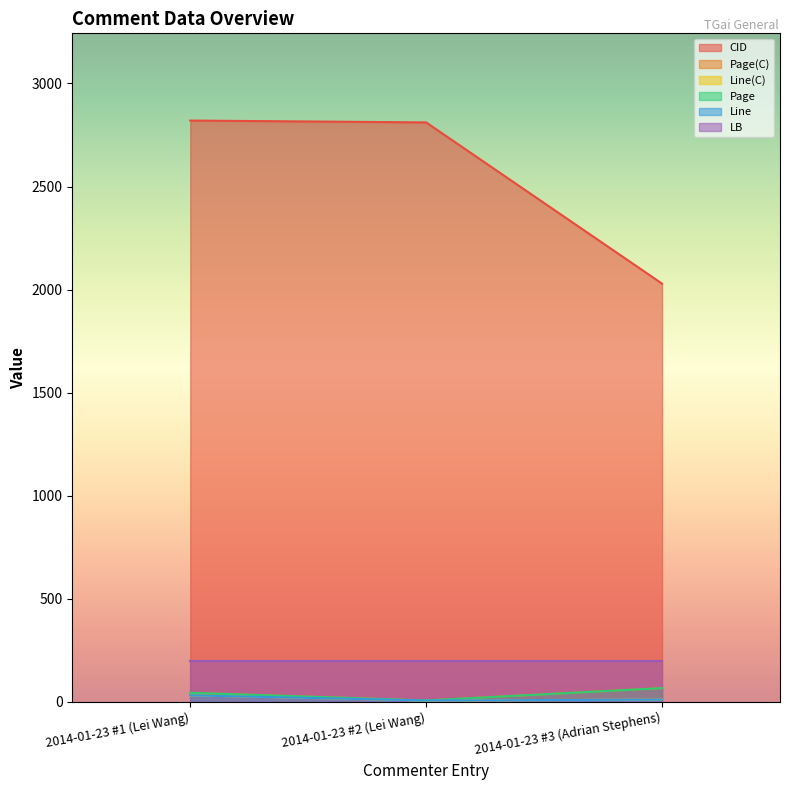

What is the average value of the CID series?

2553.3